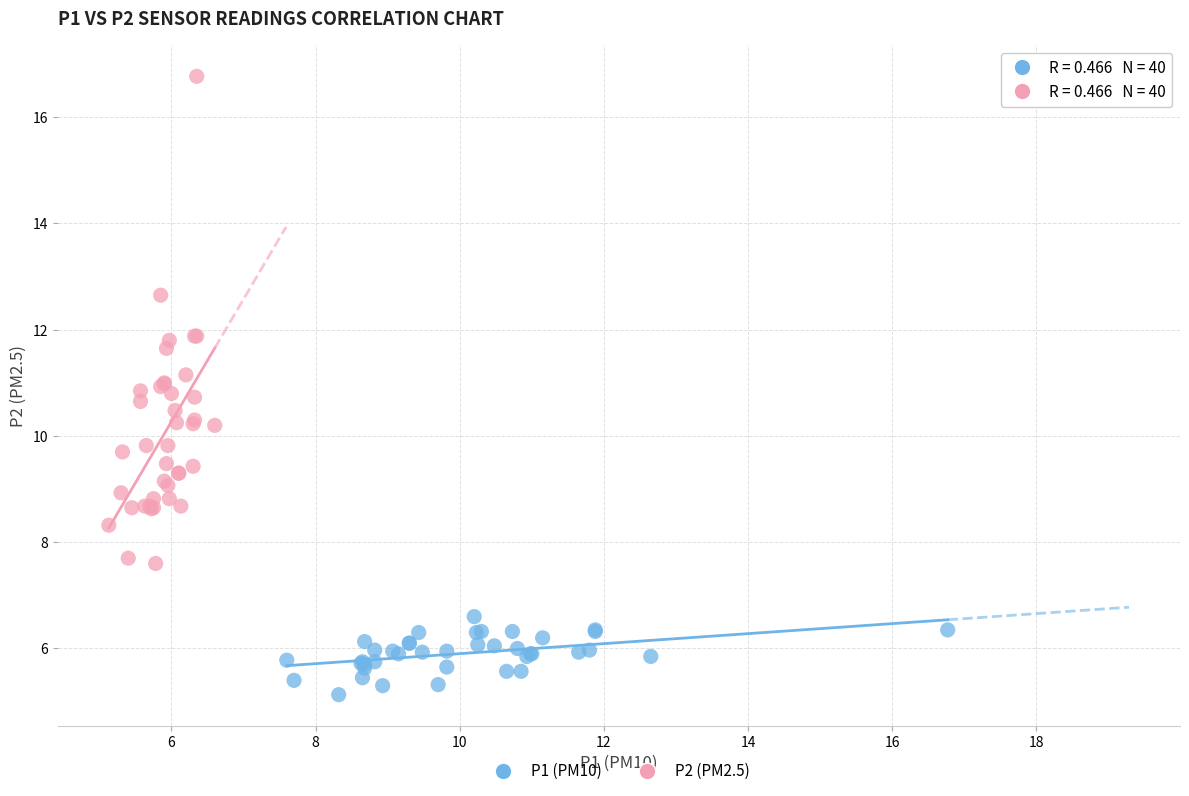

What are all the series names shown in the legend?

P1 (PM10), P2 (PM2.5)